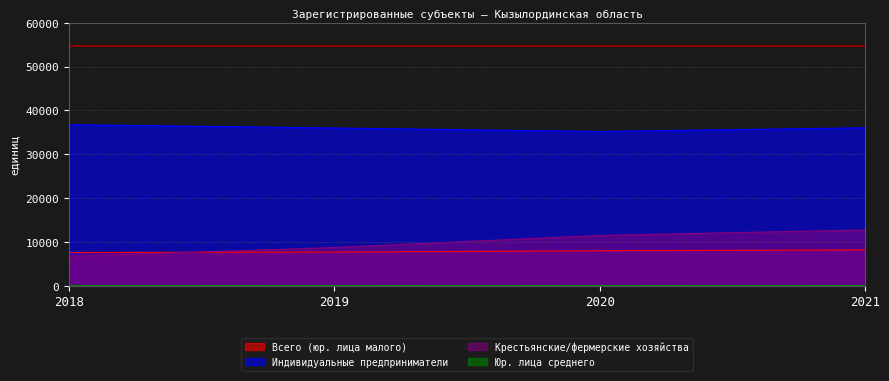

Between 2018 and 2021, which series saw the biggest shift?

Крестьянские/фермерские хозяйства